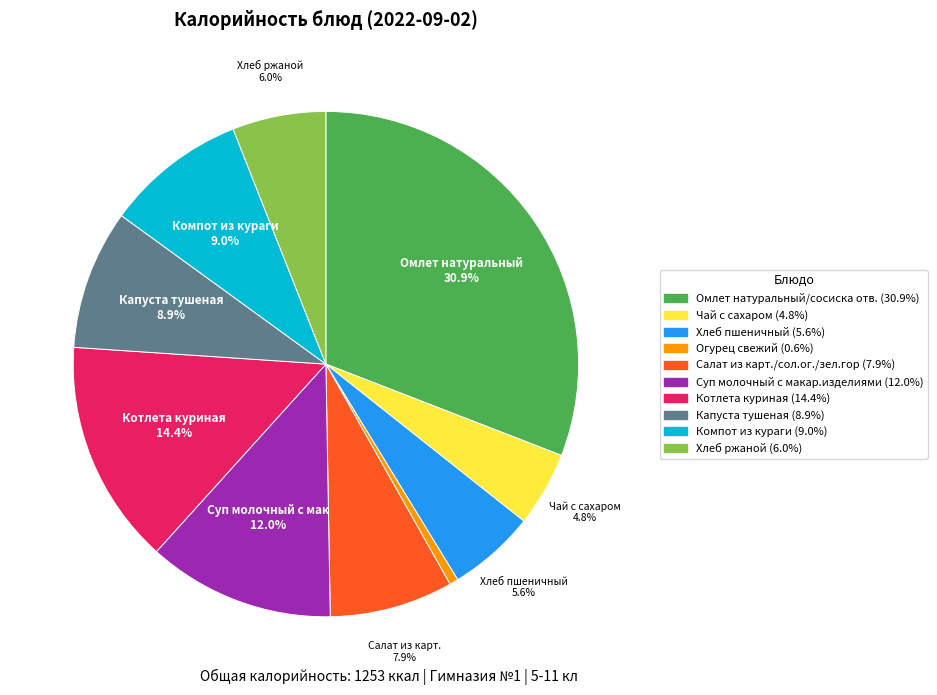

Does Компот из кураги account for over 50% of the chart?

No